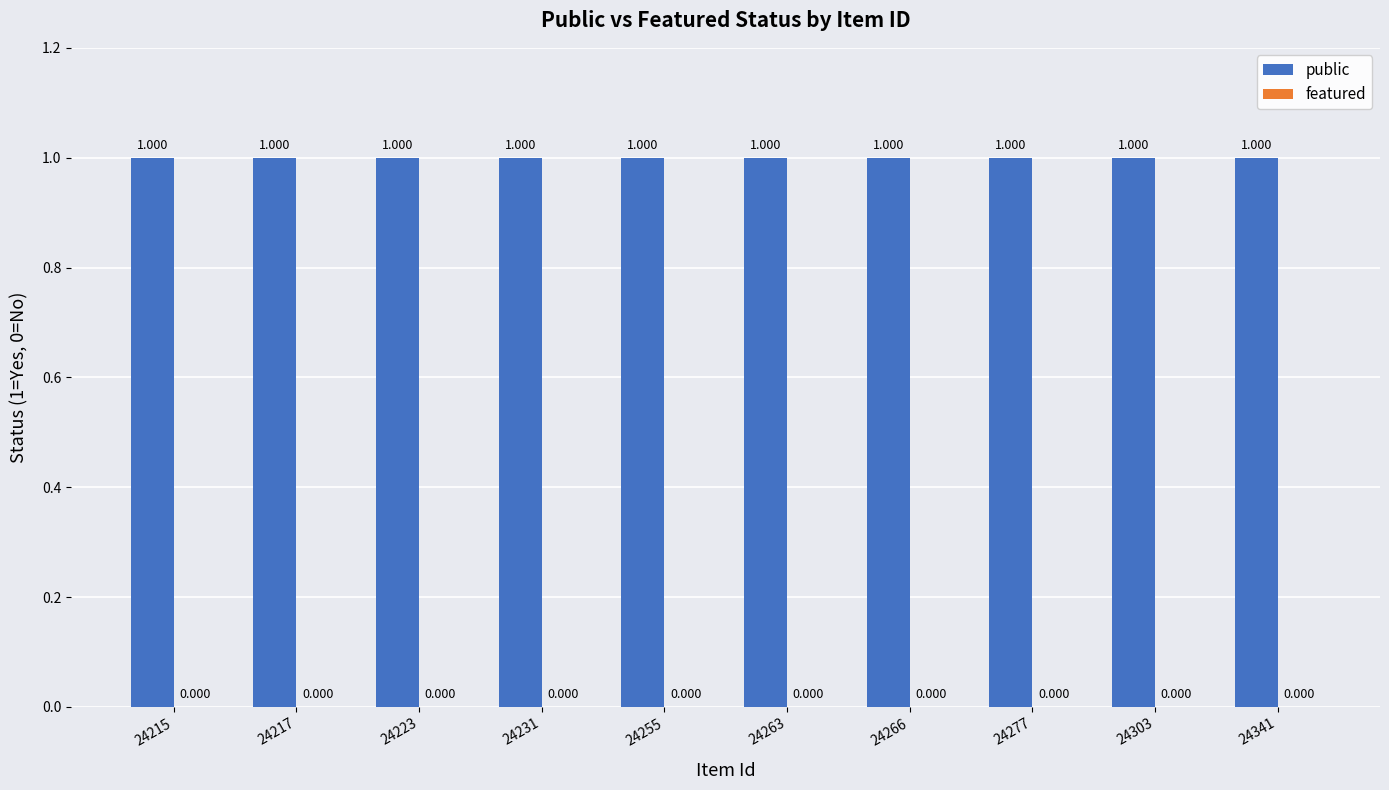

Rank the series at 24223 from highest to lowest value.

public, featured